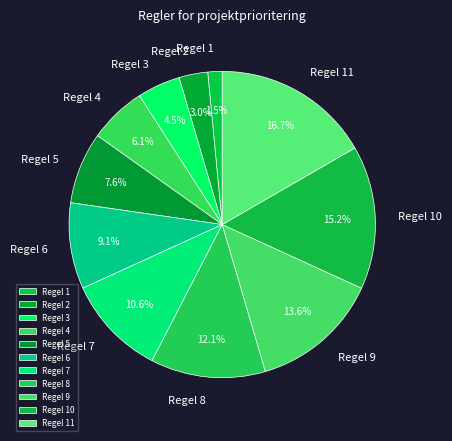

Which slice is the smallest?

Regel 1